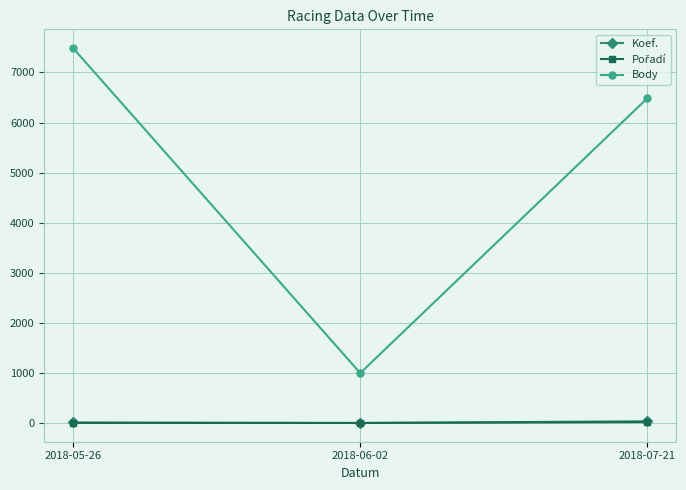

What is the highest value of the Koef. series?

36